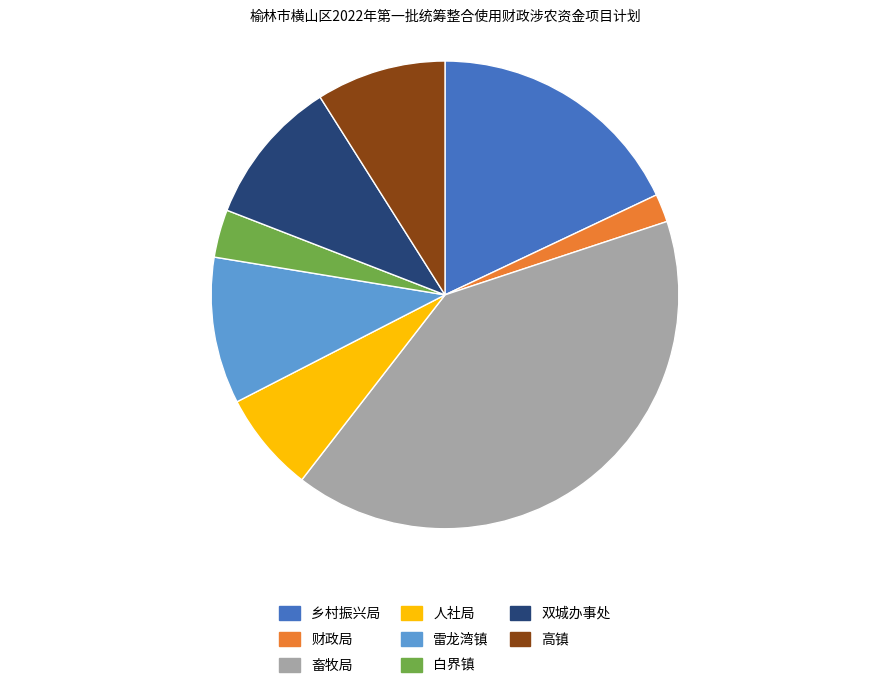

Does 白界镇 account for over 50% of the chart?

No